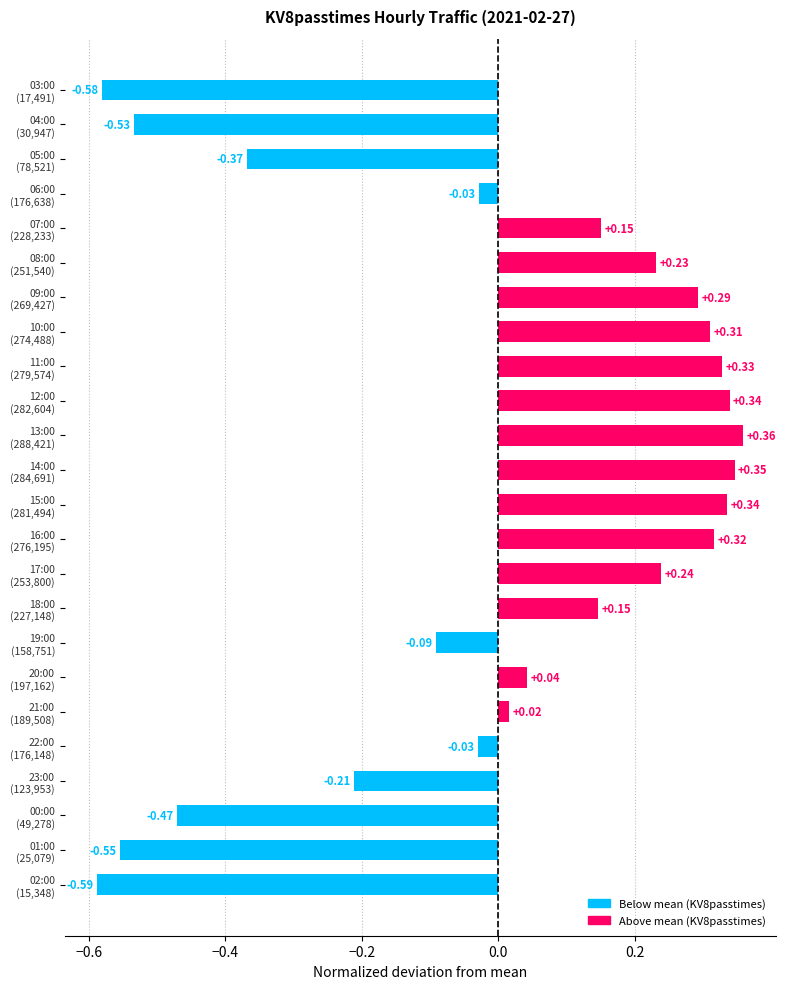

Which label corresponds to the smallest value in the chart?

02:00
(15,348)